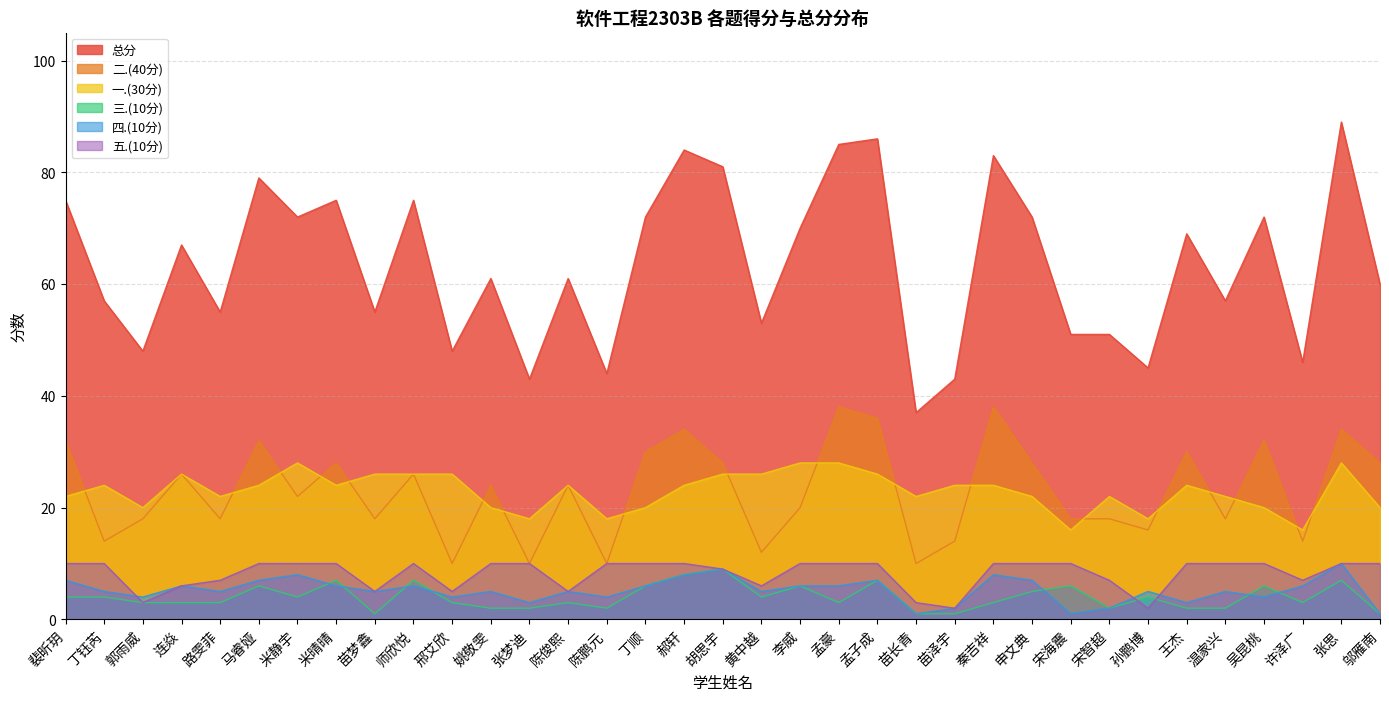

Between 苗梦鑫 and 李威, which series saw the biggest shift?

总分